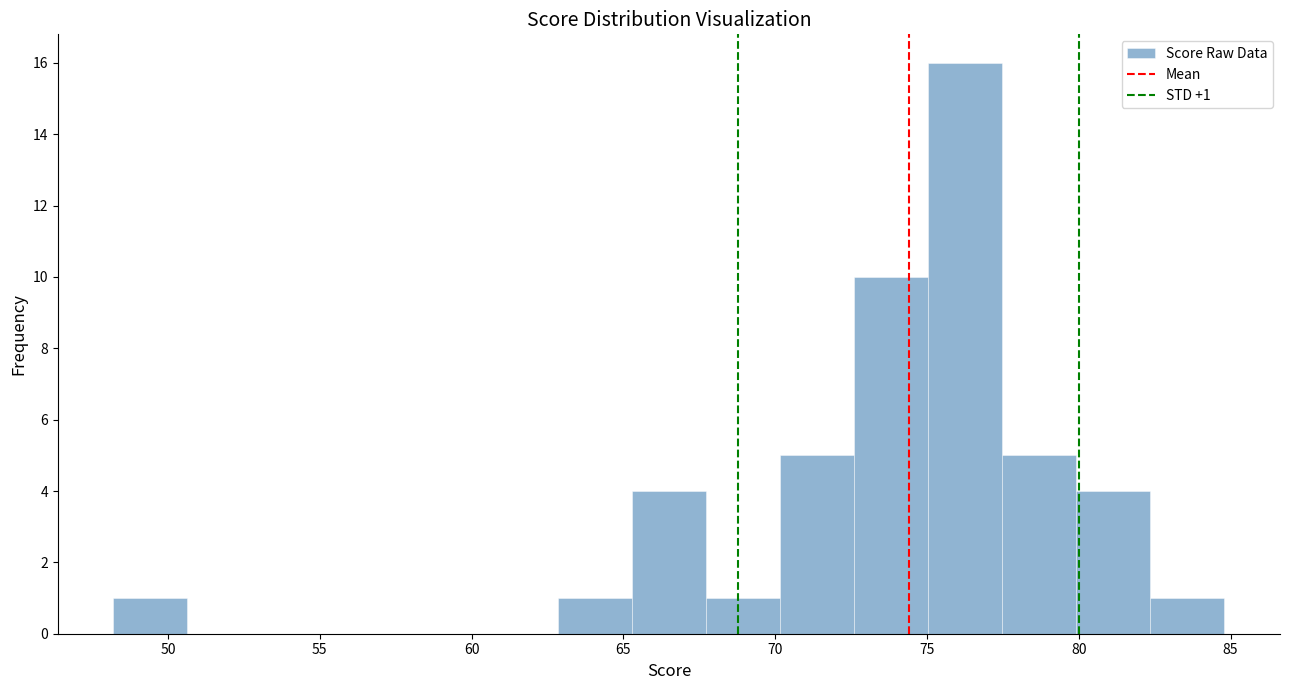

Over which range of the x-axis is the bar tallest?

75.0 to 77.5